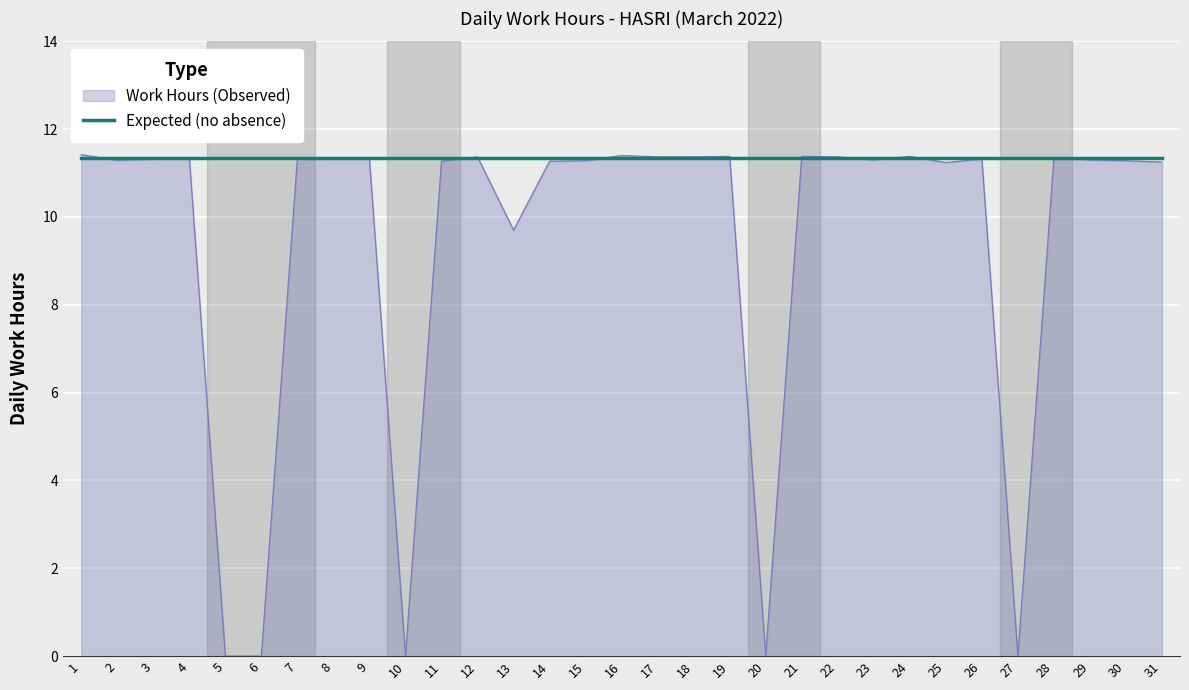

The Expected (no absence) series shows 11.4 at 13. True or false?

True